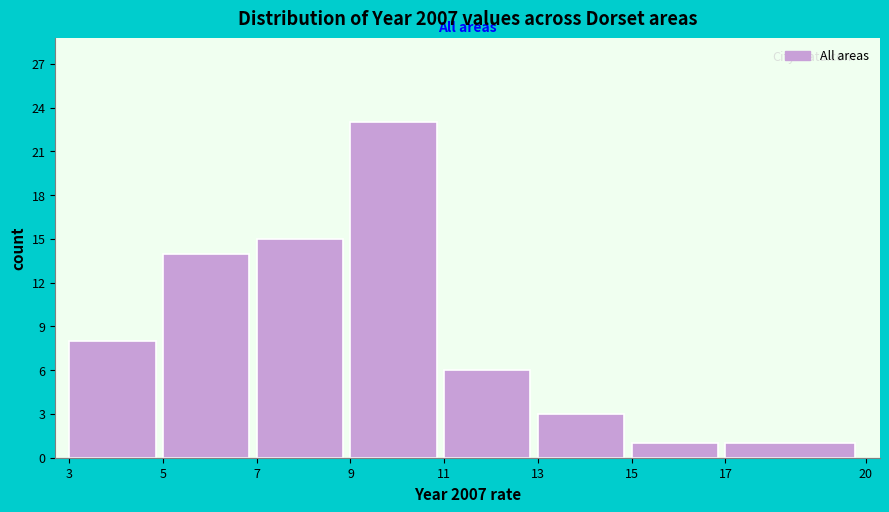

How tall is the bar that spans 15 to 17 on the x-axis? The values are not printed on the chart, so give them approximately, as read against the axis.

1